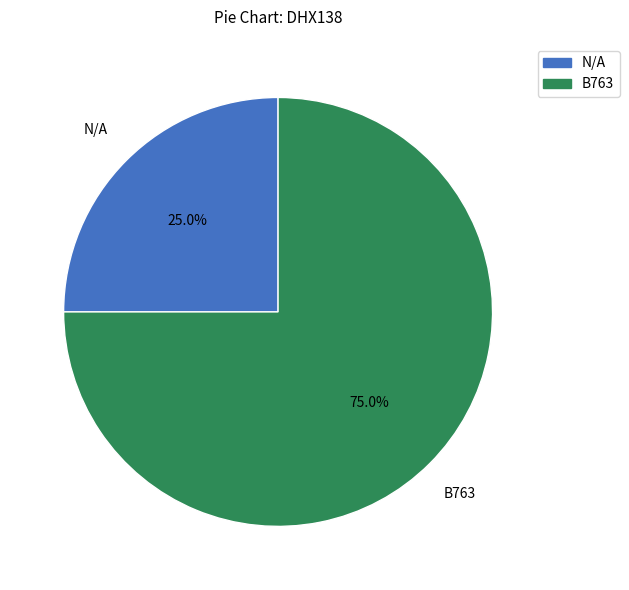

To the nearest percent, what percentage of the pie is B763?

75%